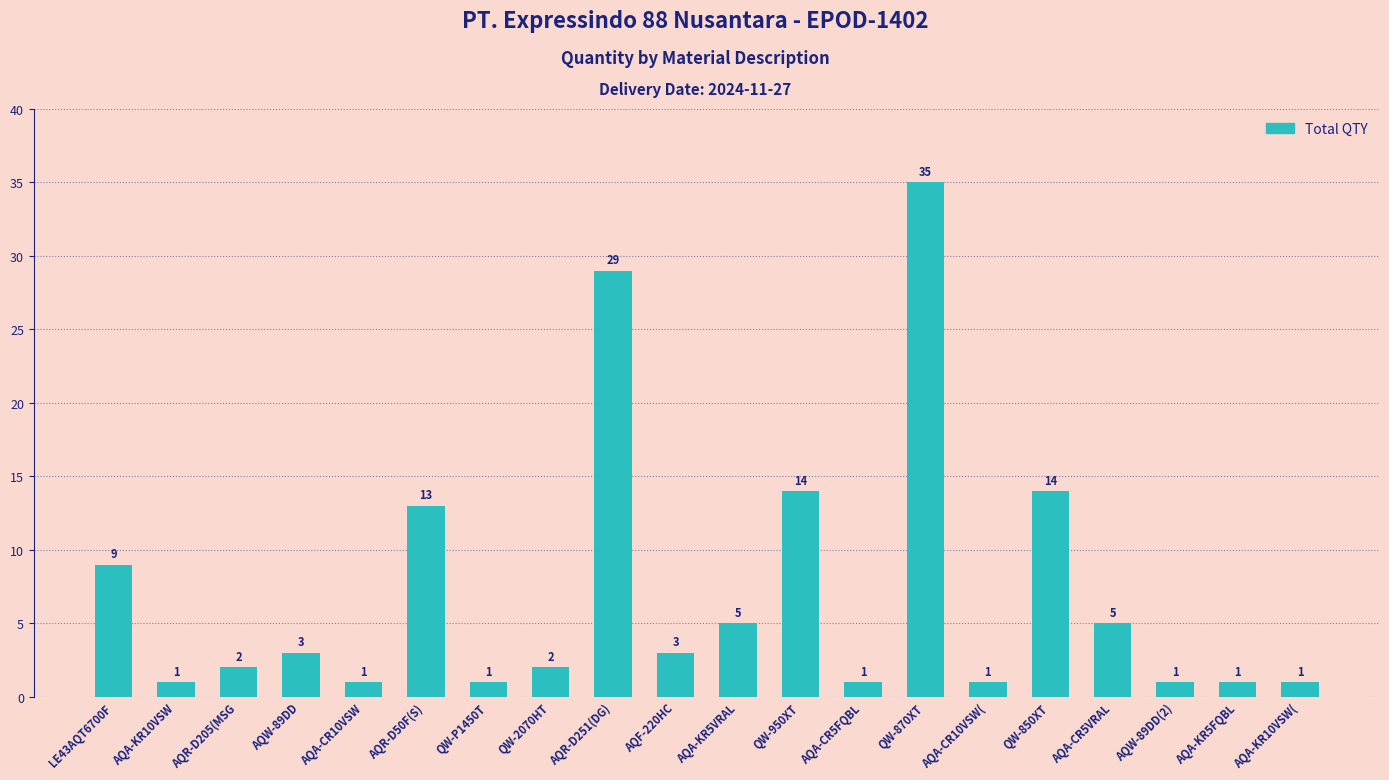

At which category does the chart reach its peak across all series?

QW-870XT